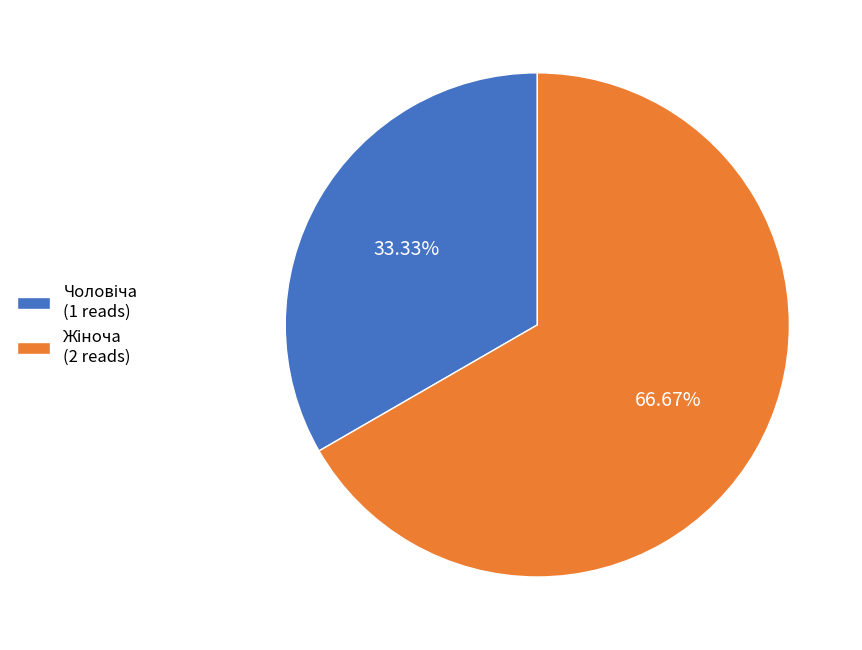

Is there any slice that represents more than half of the pie?

Yes